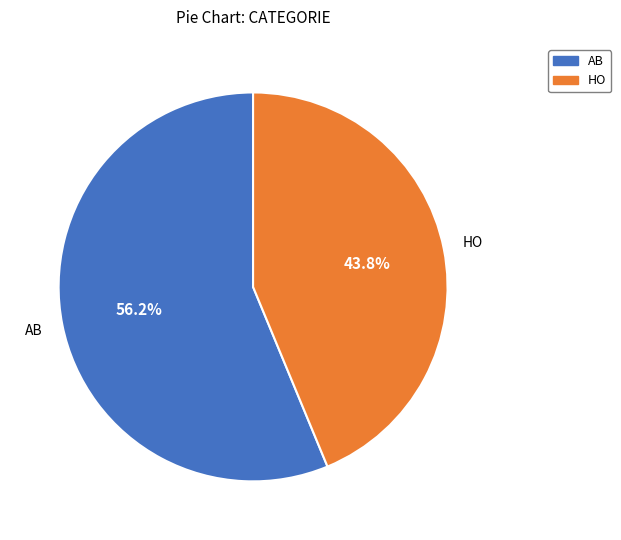

What is the largest slice in the pie chart?

AB